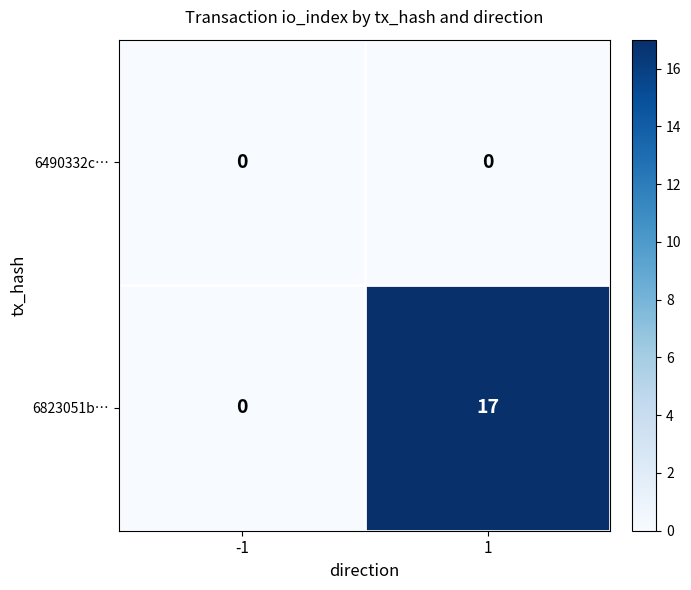

What is the sum of all 6823051b… values?

17